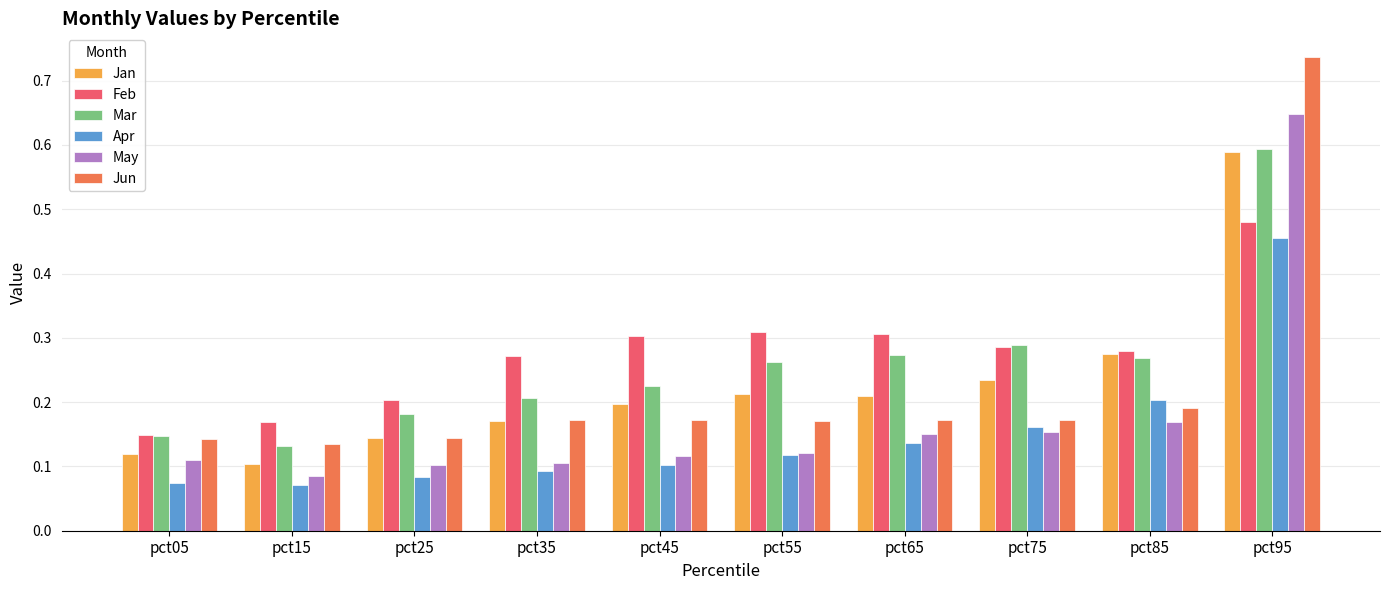

Is the value of Mar at pct95 greater than the value of Apr at pct85?

Yes